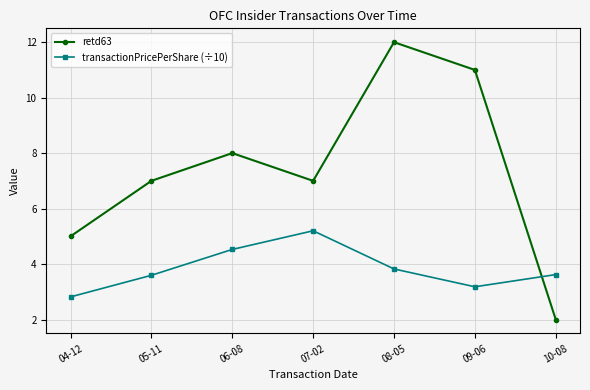

Which series changed the most between 06-08 and 09-06?

retd63